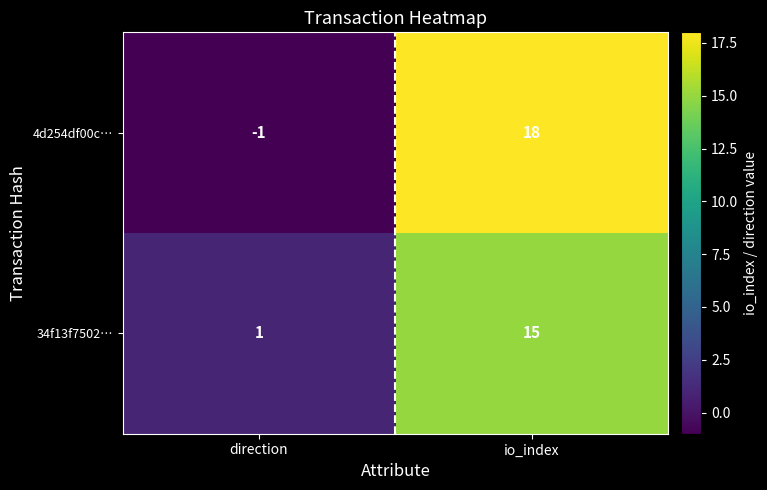

How many distinct data groups are displayed?

2